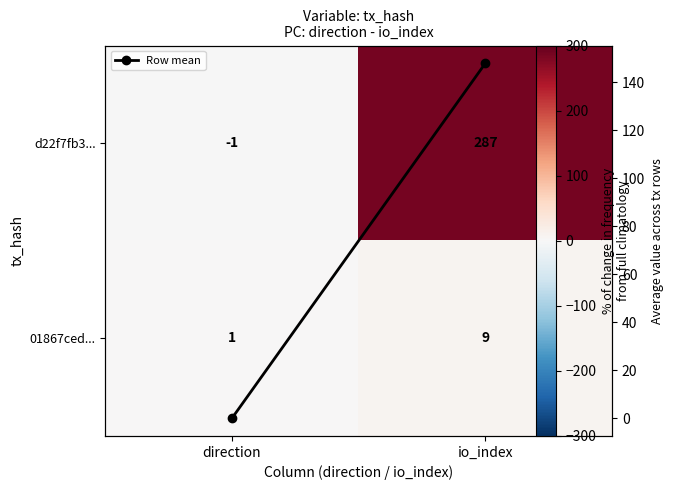

Between direction and io_index, which series saw the biggest shift?

d22f7fb3...